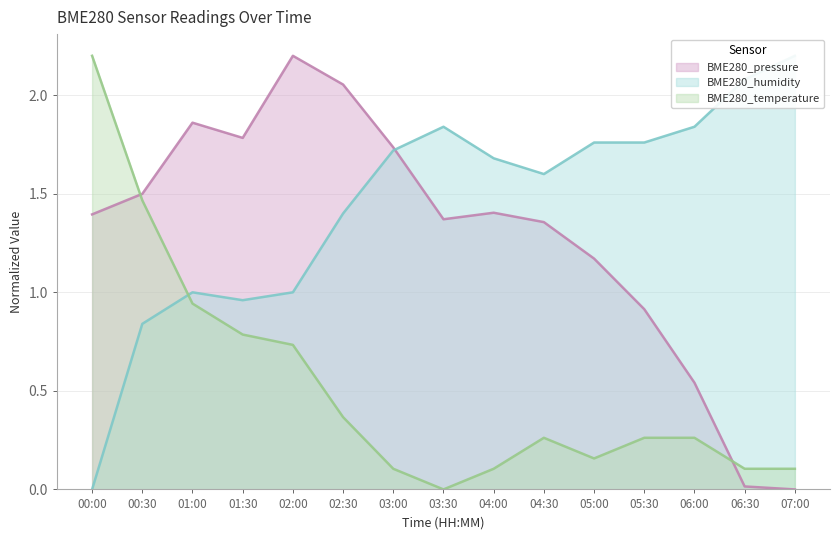

Is it true that BME280_humidity equals 2.6 at 06:00?

False